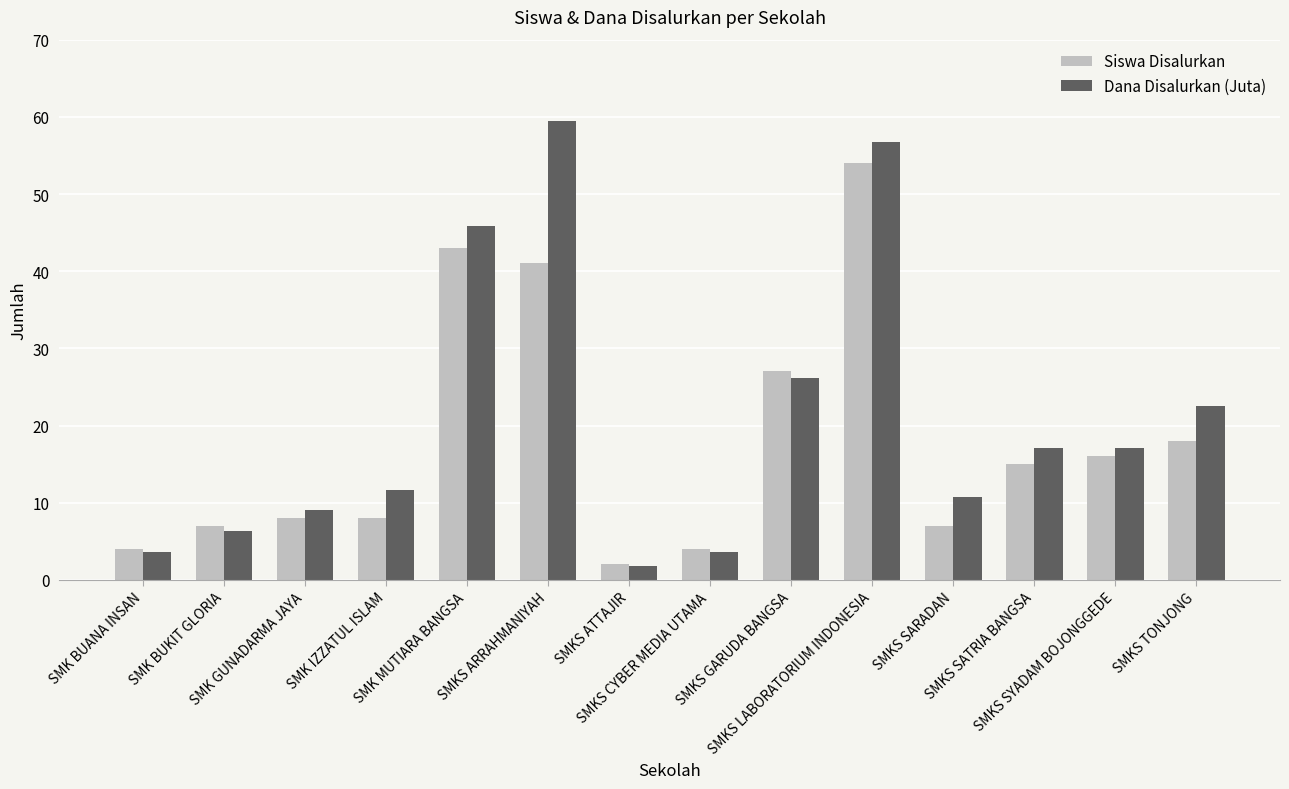

At which category is the sum across all series the highest?

SMKS LABORATORIUM INDONESIA